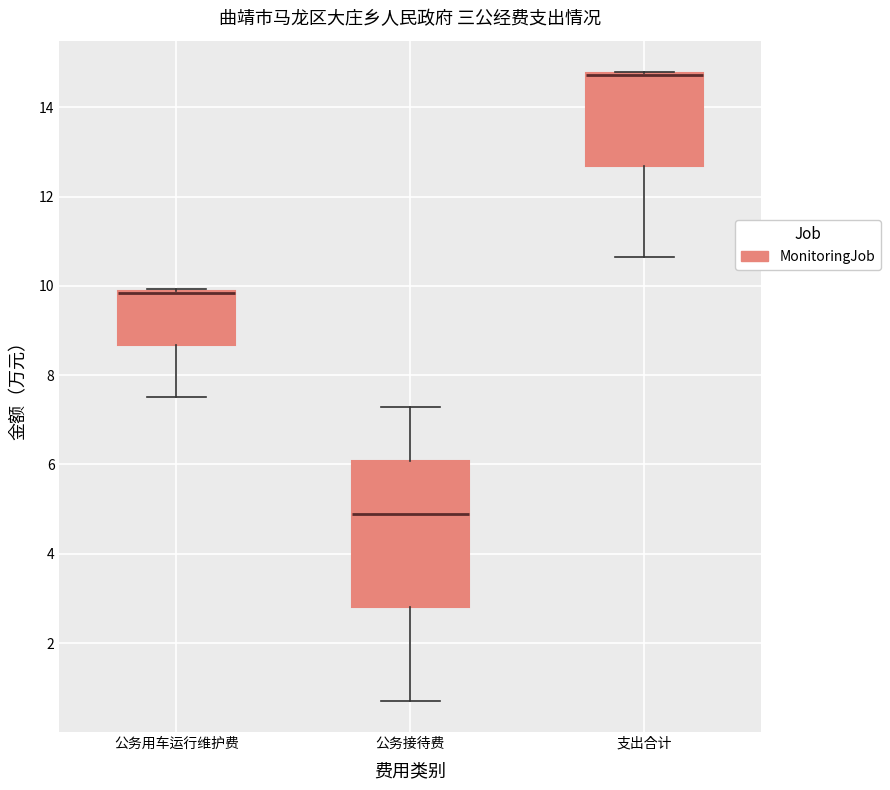

Which box is the tallest, from its lower edge to its upper edge?

公务接待费